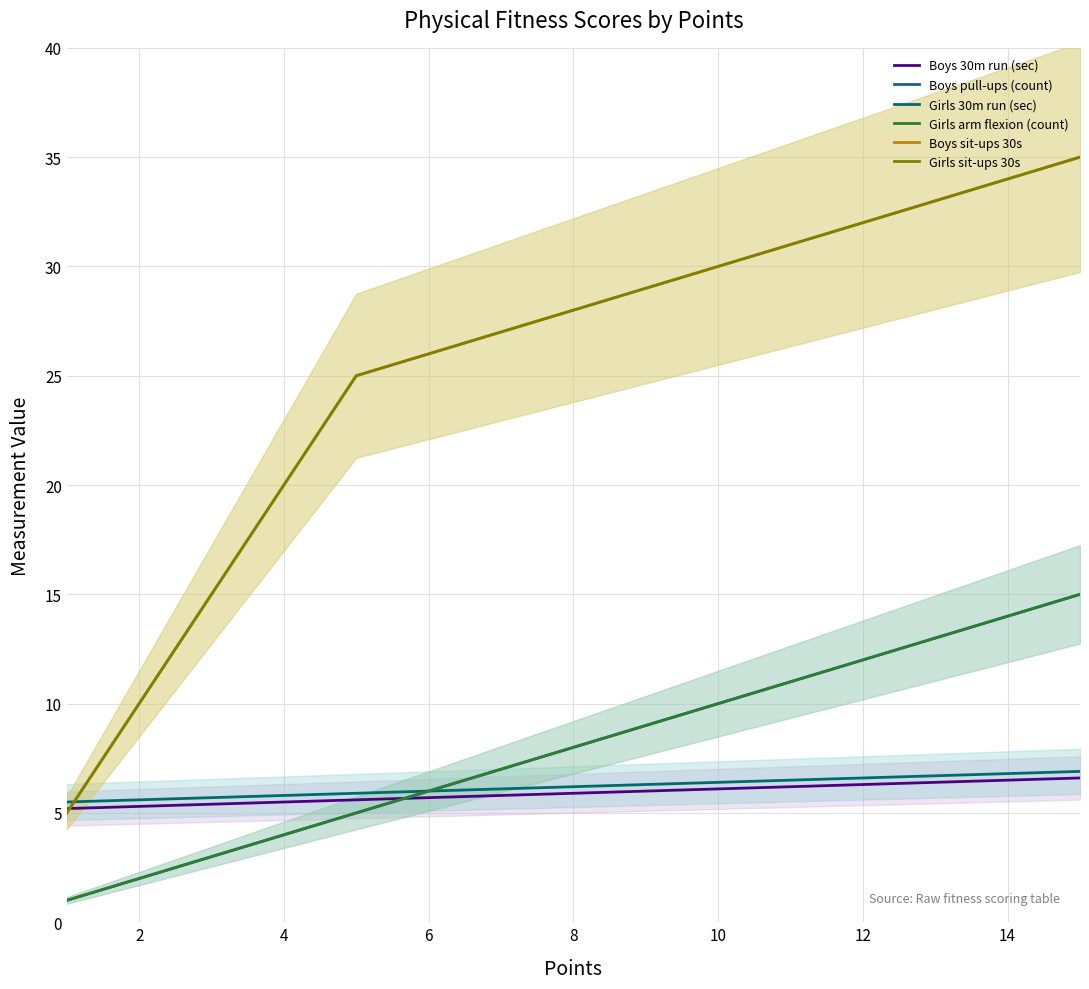

What is the difference between the second highest and second lowest values in the Boys 30m run (sec) series?

1.2